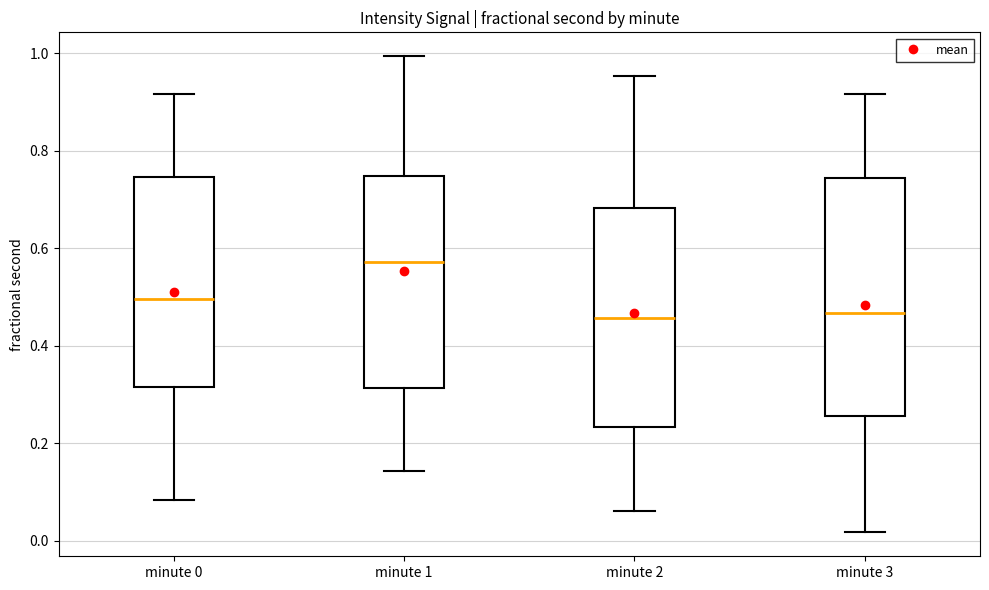

Which box is the tallest, from its lower edge to its upper edge?

minute 3